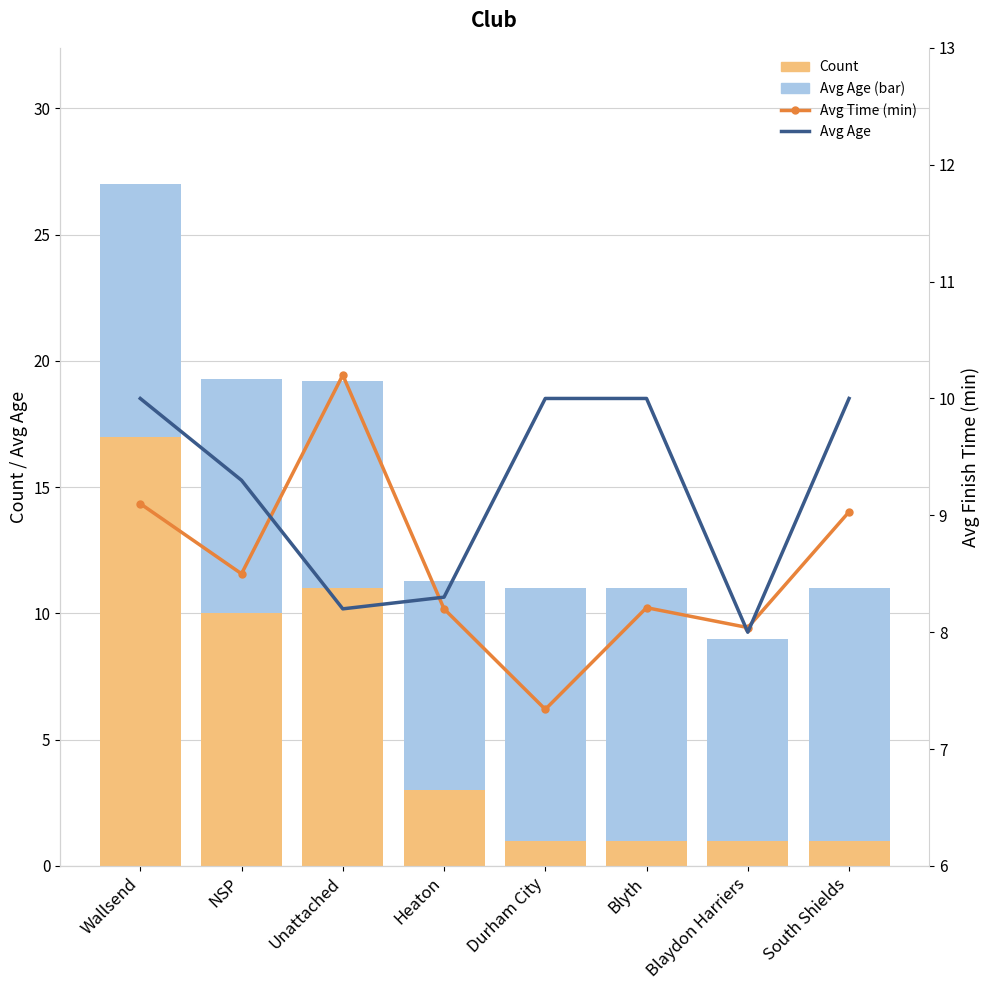

How many values in the Count series exceed 3?

3